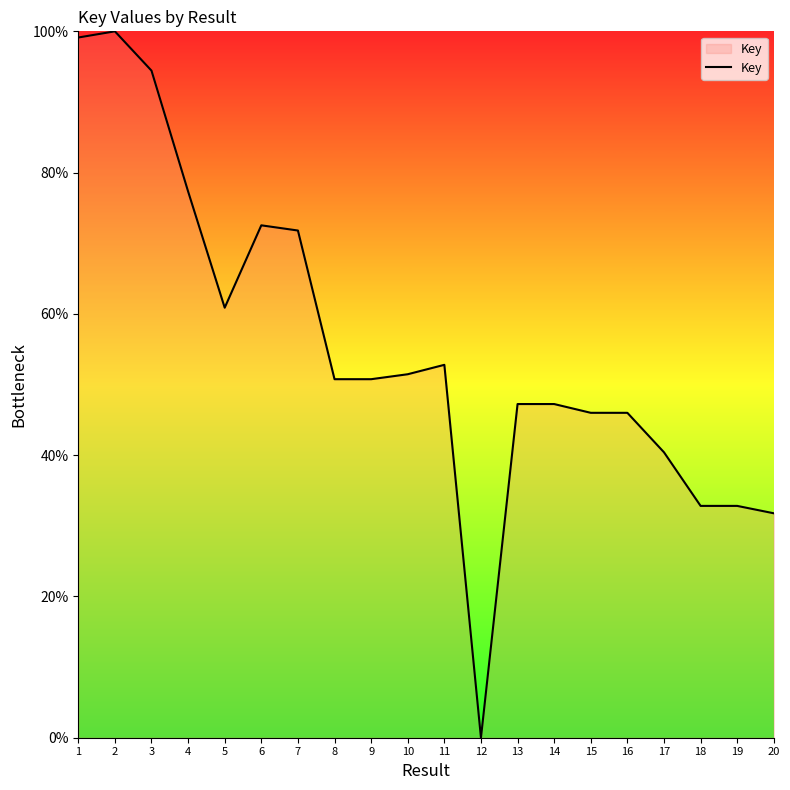

What is the change in value from 7 to 10?

-20.3